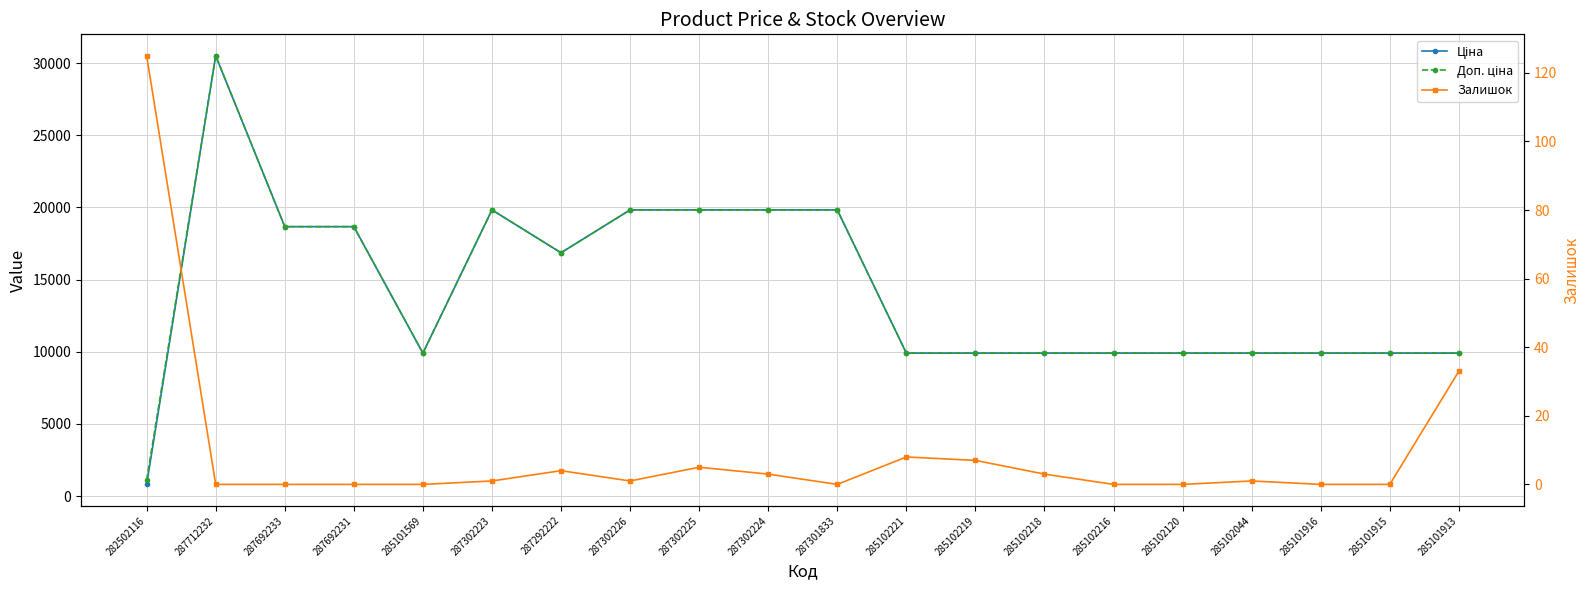

Is it true that Ціна equals 6332.2 at 287302226?

False